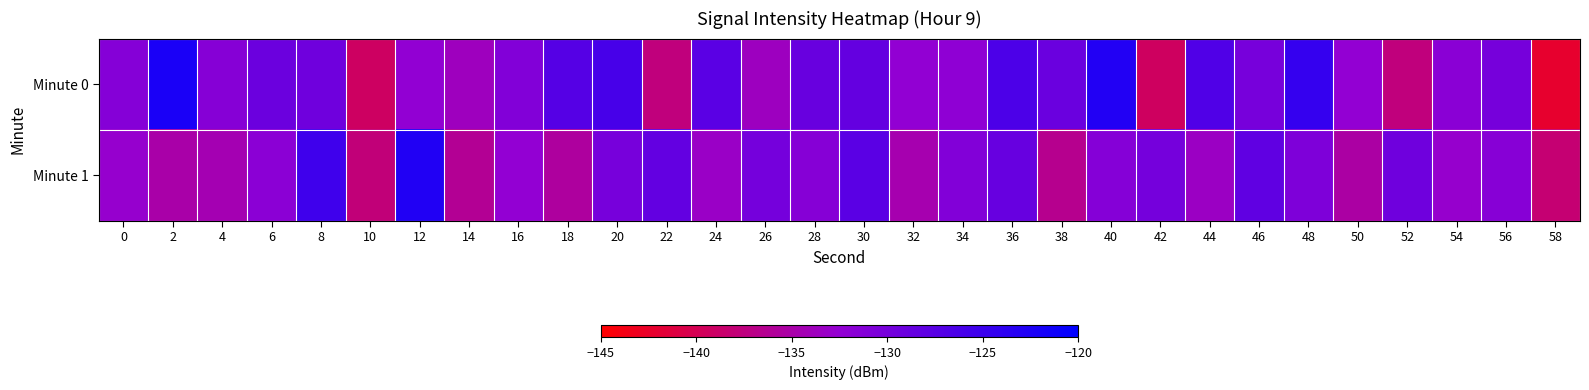

Reading left to right, what are all the values shown in this chart?

Minute 0: 0=-131.3	2=-122.3	4=-131.3	6=-129.1	8=-129.4	10=-139.2	12=-132.4	14=-133.7	16=-130.9	18=-127.3	20=-126.1	22=-137.7	24=-127.6	26=-133.6	28=-128.8	30=-128.5	32=-132.3	34=-132.2	36=-126.5	38=-129.1	40=-123.0	42=-139.3	44=-126.8	46=-130.1	48=-124.5	50=-132.5	52=-137.6	54=-131.6	56=-130.0	58=-142.2
Minute 1: 0=-132.7	2=-135.0	4=-134.4	6=-131.8	8=-125.4	10=-137.8	12=-122.8	14=-136.2	16=-132.5	18=-135.6	20=-130.1	22=-128.5	24=-133.2	26=-129.9	28=-131.3	30=-127.7	32=-134.6	34=-131.0	36=-128.8	38=-136.5	40=-131.2	42=-129.9	44=-133.5	46=-128.1	48=-130.7	50=-135.2	52=-129.5	54=-132.9	56=-131.5	58=-138.2